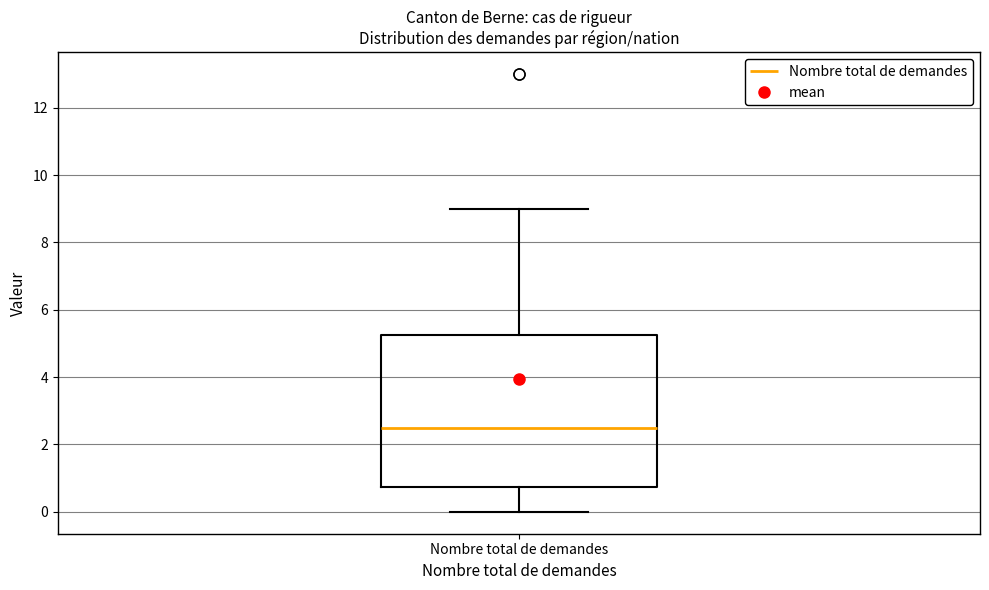

Where does the lower whisker of the box for Nombre total de demandes end on the y-axis? The values are not printed on the chart, so give them approximately, as read against the axis.

0.0